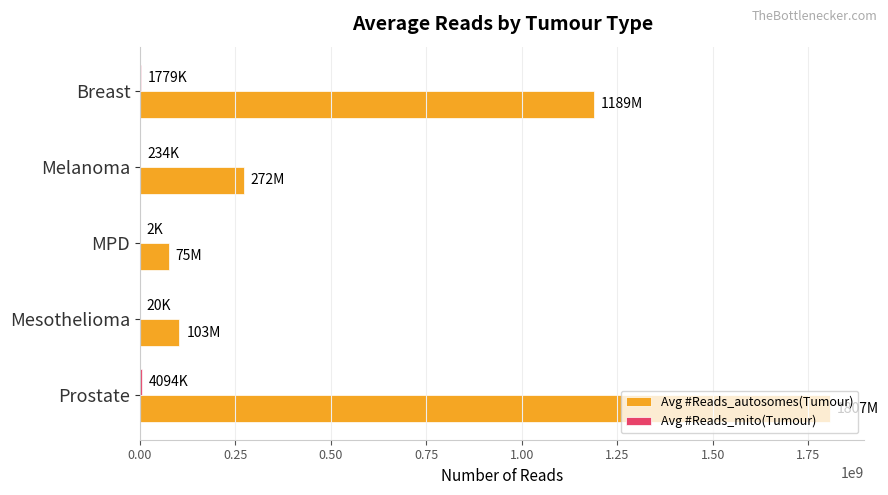

Which label corresponds to the largest value in the chart?

Prostate